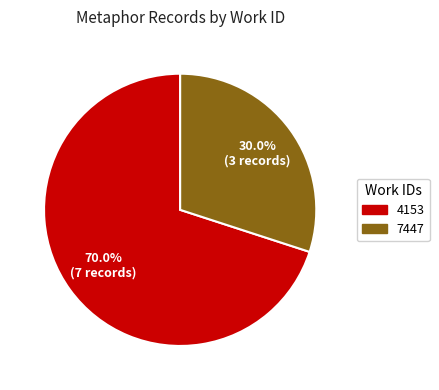

To the nearest percent, what is the difference between the largest and smallest slice percentages?

40%